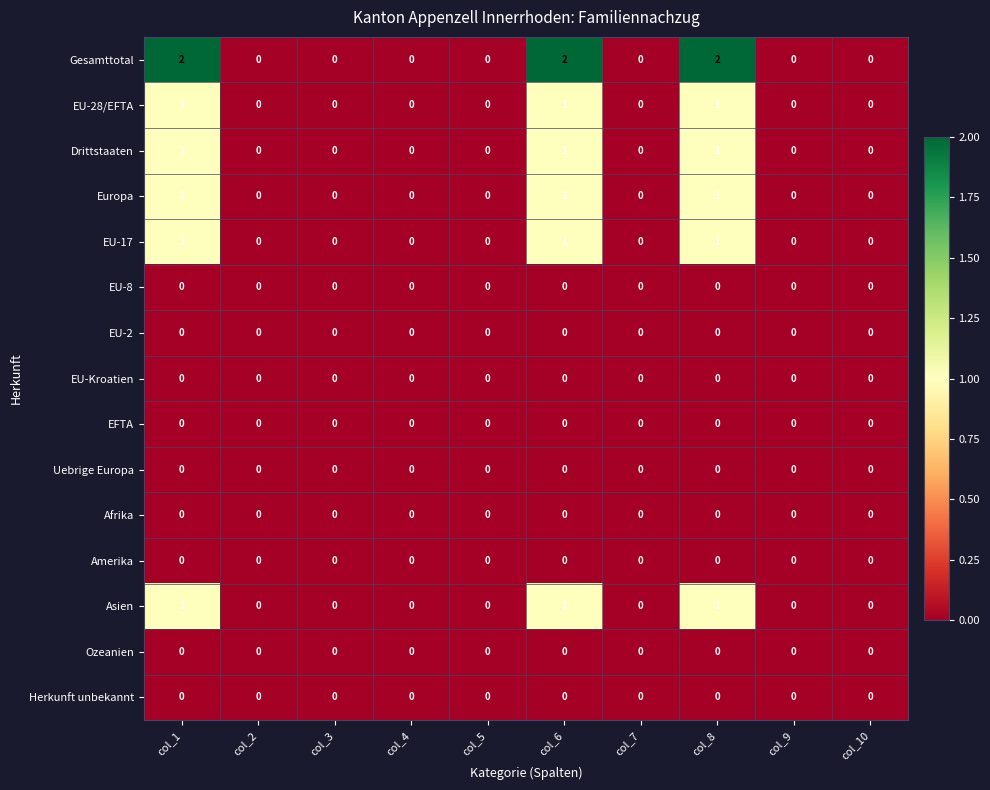

At how many categories does at least one series exceed 1?

3